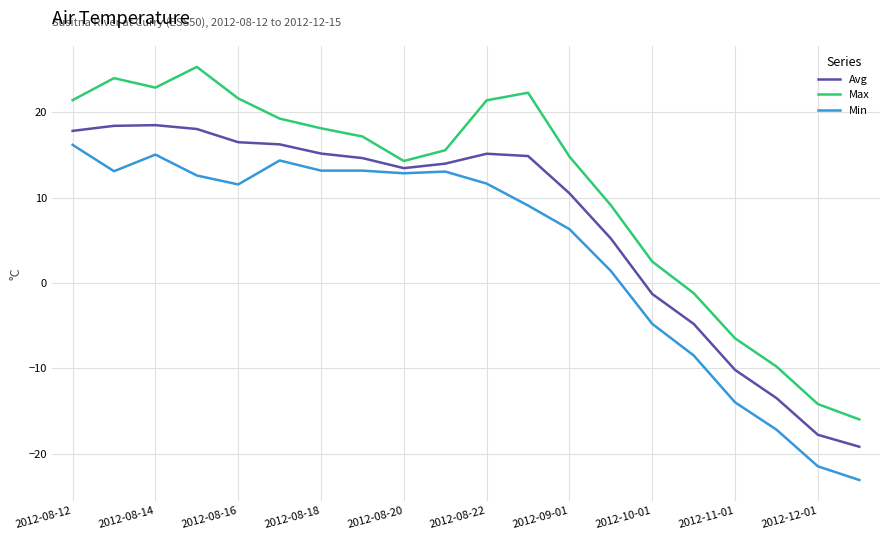

How many distinct data groups are displayed?

3